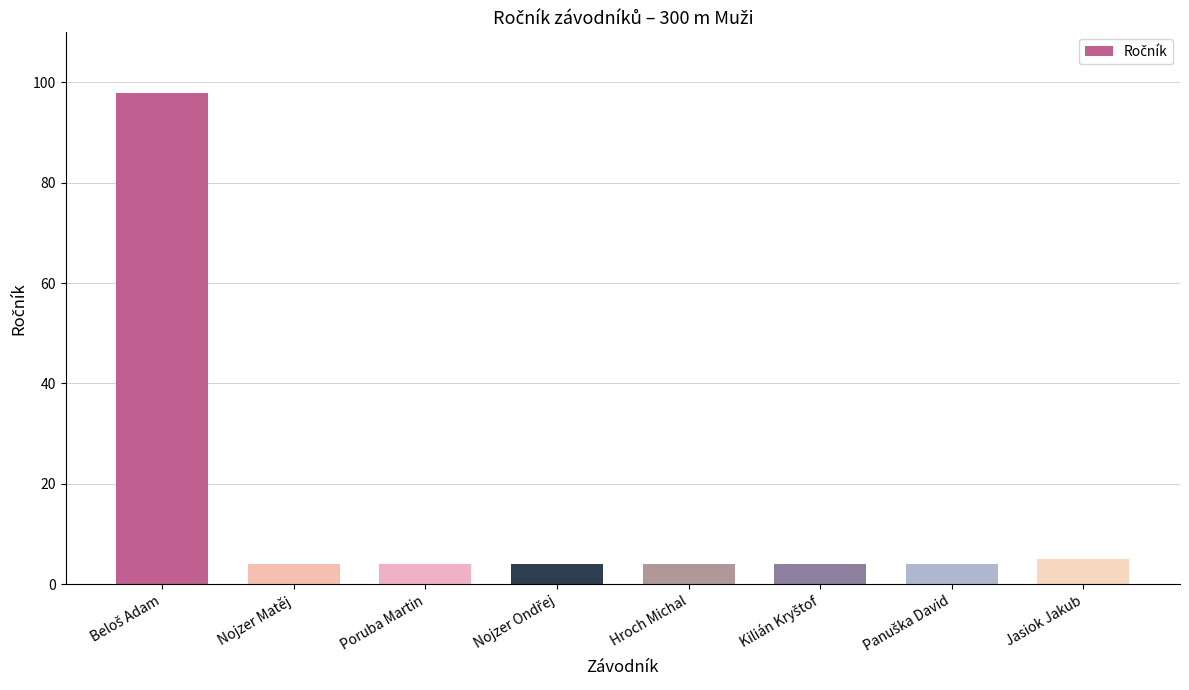

Are the bars horizontal?

No